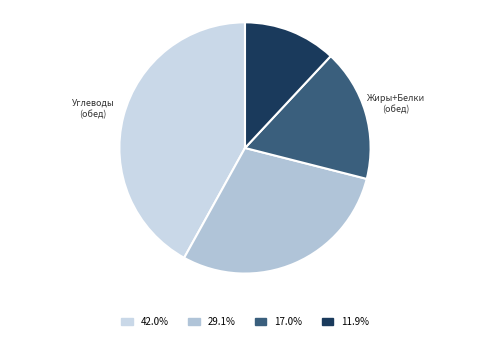

How many segments does this pie chart have?

4